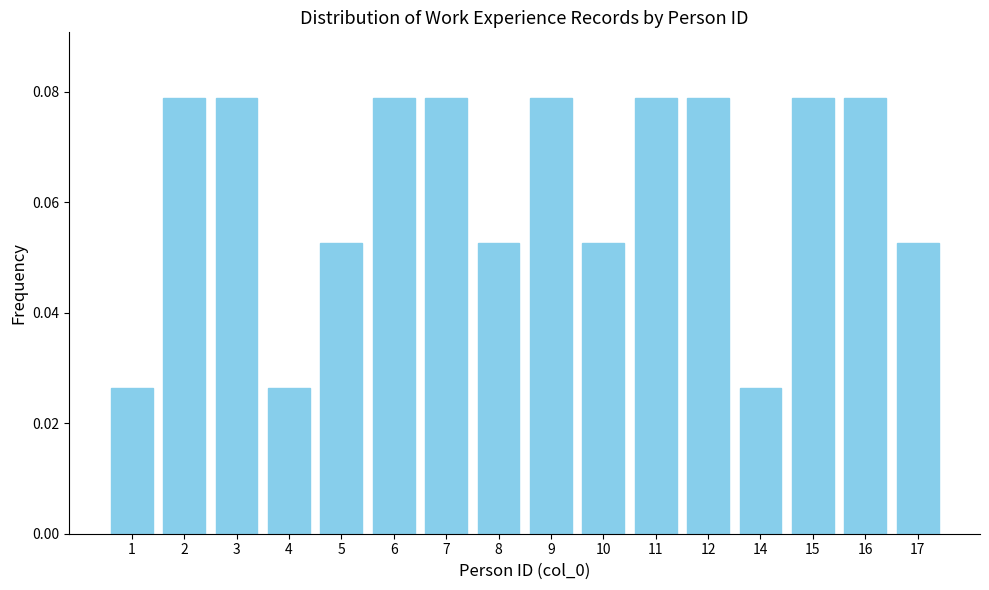

What is the sum of all values?

1.0